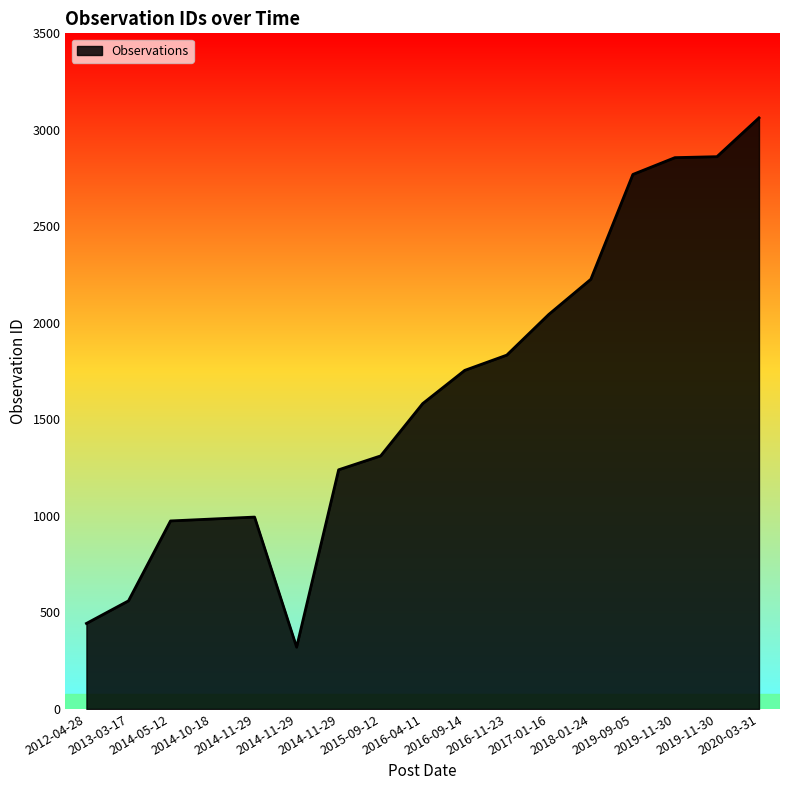

Does the chart display data point markers on the line(s)?

No